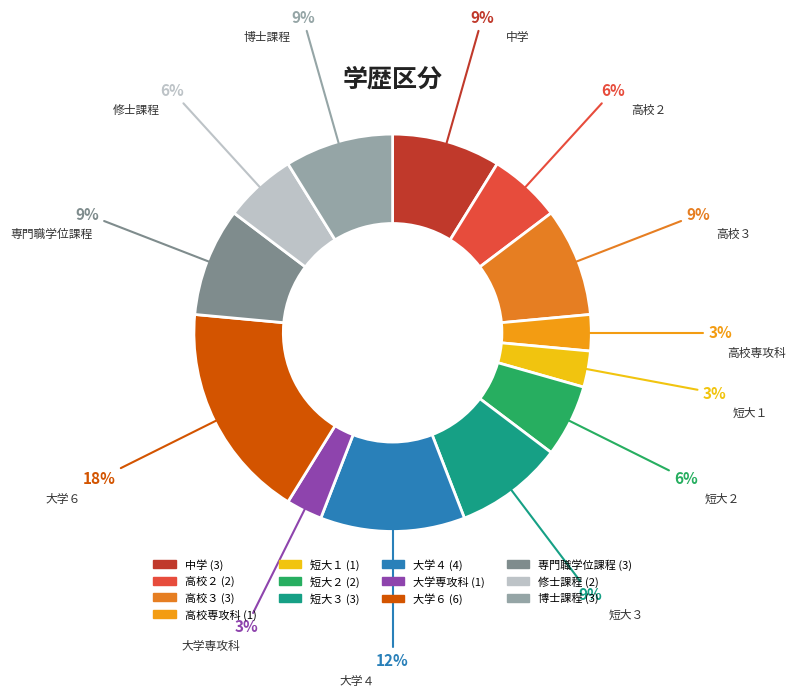

Does 高校３ account for over 50% of the chart?

No